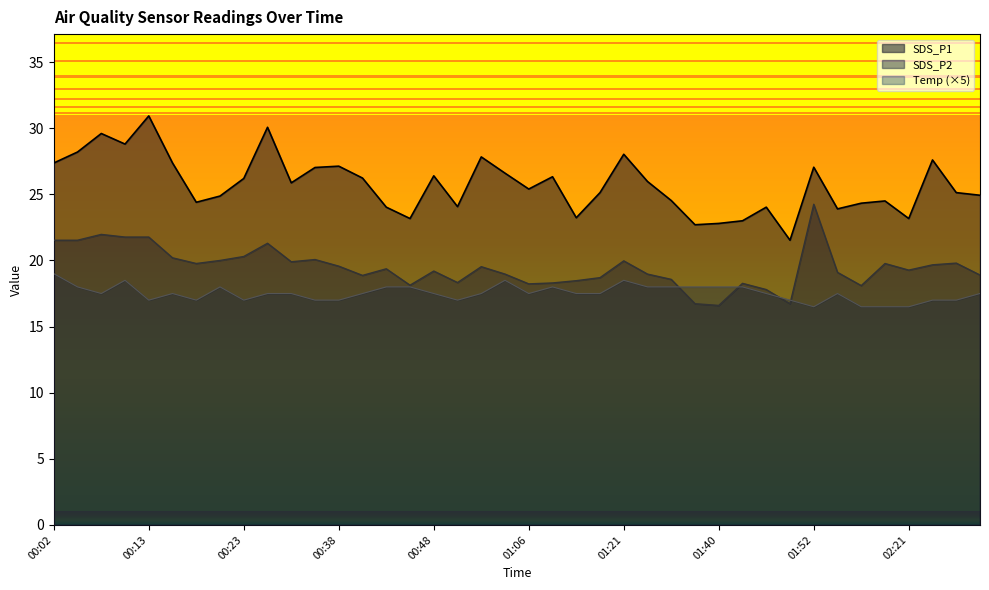

Which series has the widest spread of values?

SDS_P1